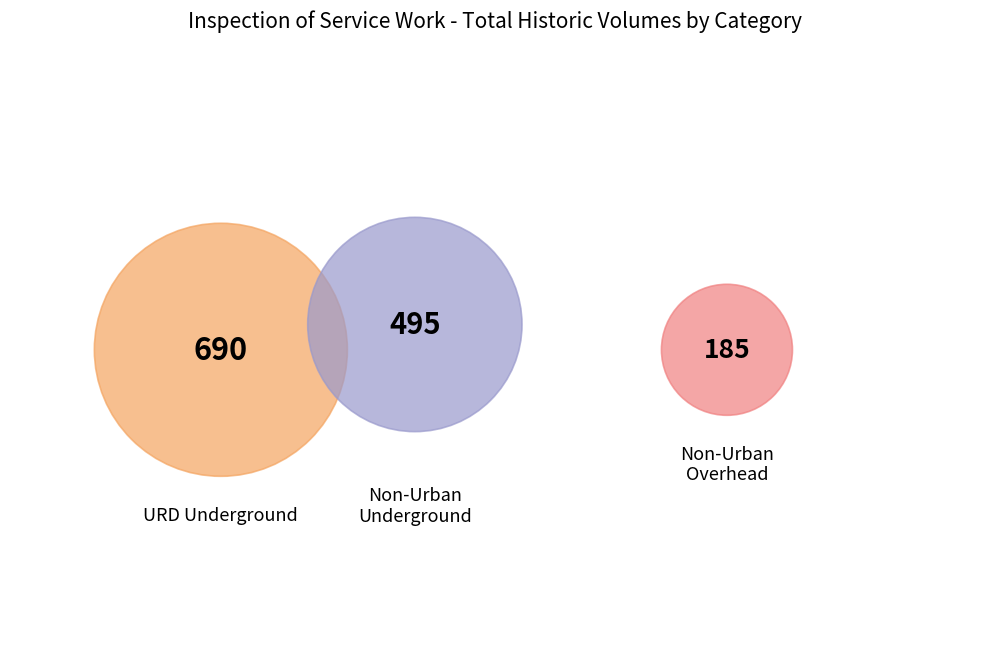

Is it true that Per lot (39) is 5% of the pie?

False